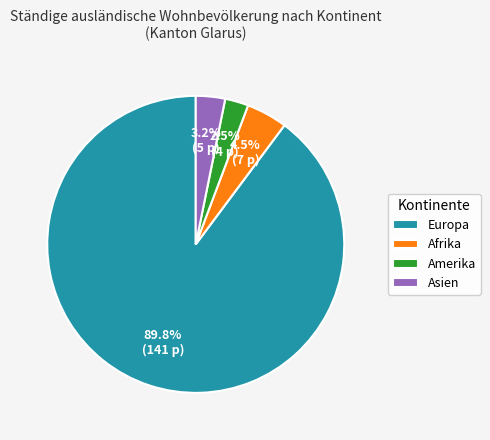

To the nearest percent, what portion does Asien represent?

3%